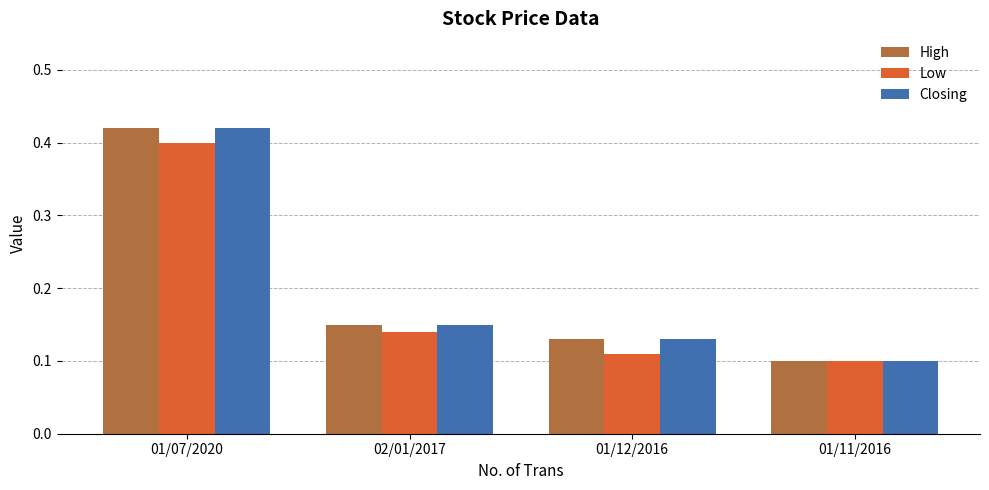

Is it true that Low equals 0.0 at 01/11/2016?

False